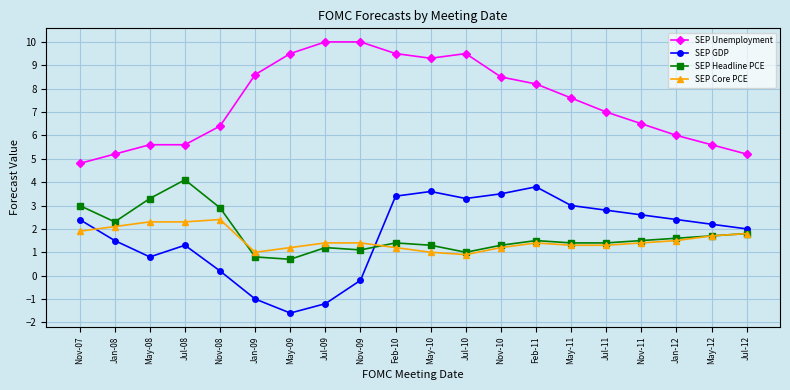

Between which two adjacent categories do SEP GDP and SEP Headline PCE first intersect?

Nov-09 and Feb-10